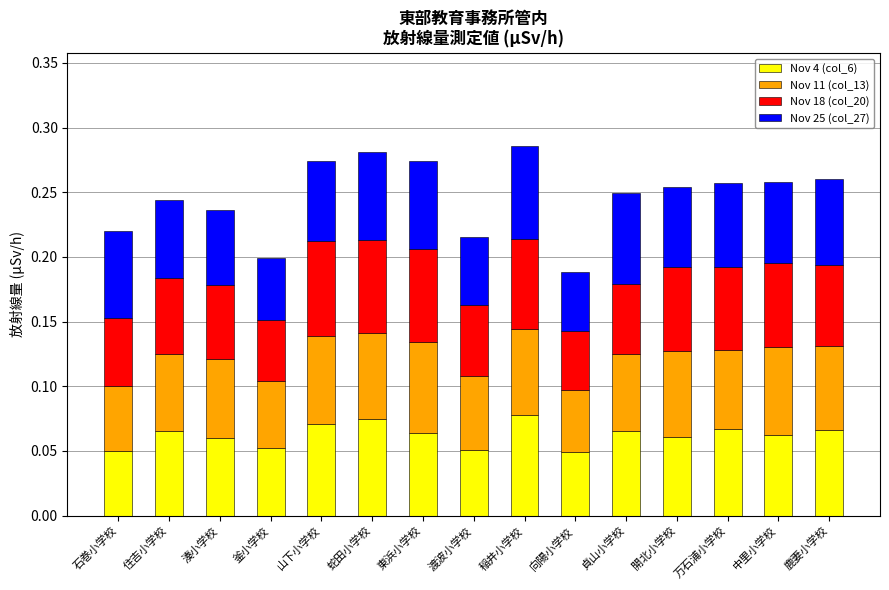

The Nov 4 (col_6) series shows 0.1 at 向陽小学校. True or false?

False